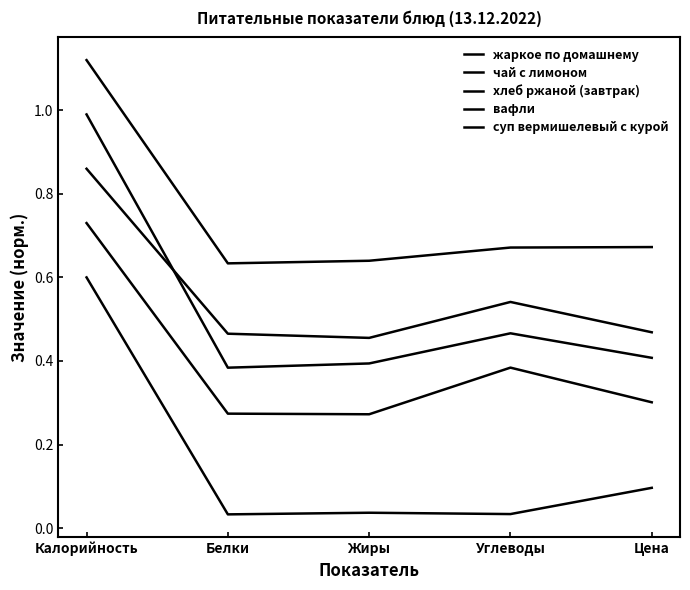

What is the label of the 3rd point from the left?

Жиры